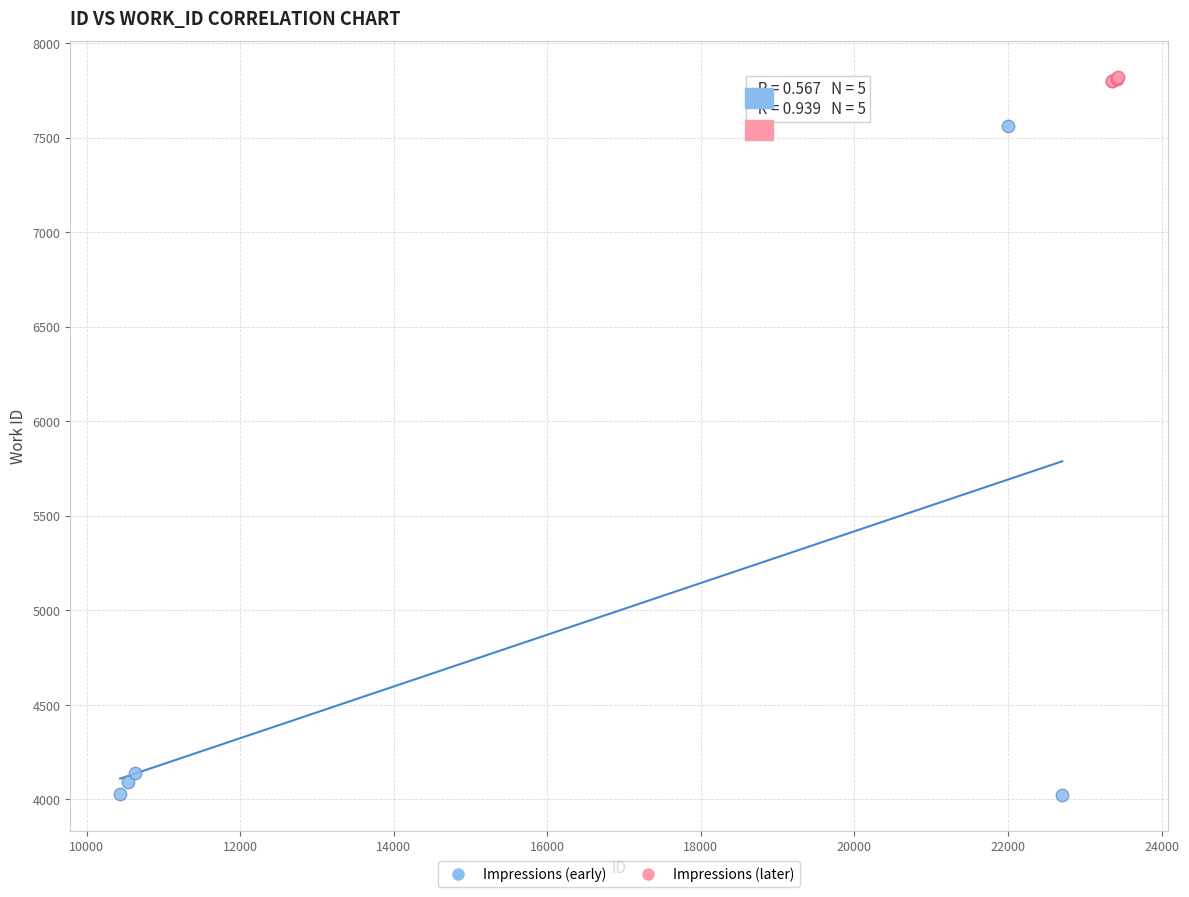

Which series contains the lowest Y value?

Impressions (early)